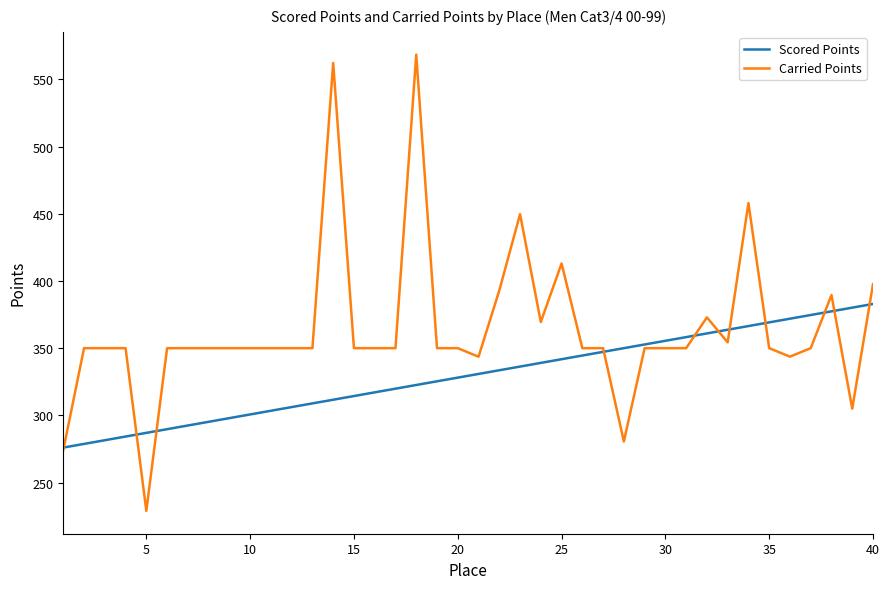

Which series has the widest spread of values?

Carried Points